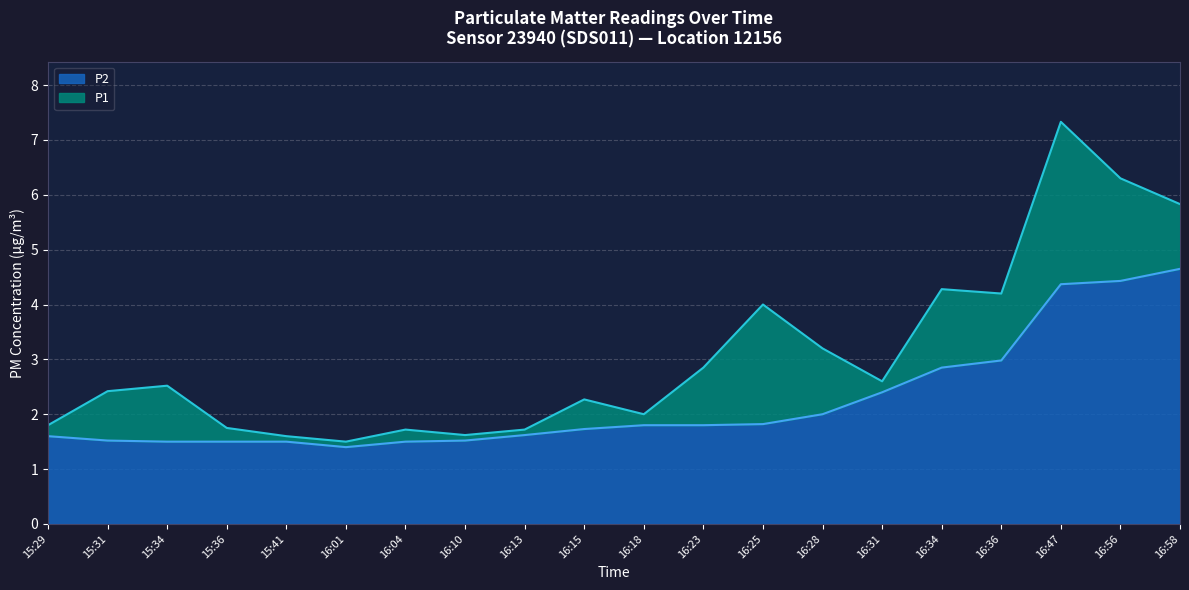

What is the minimum value shown in the chart?

1.4